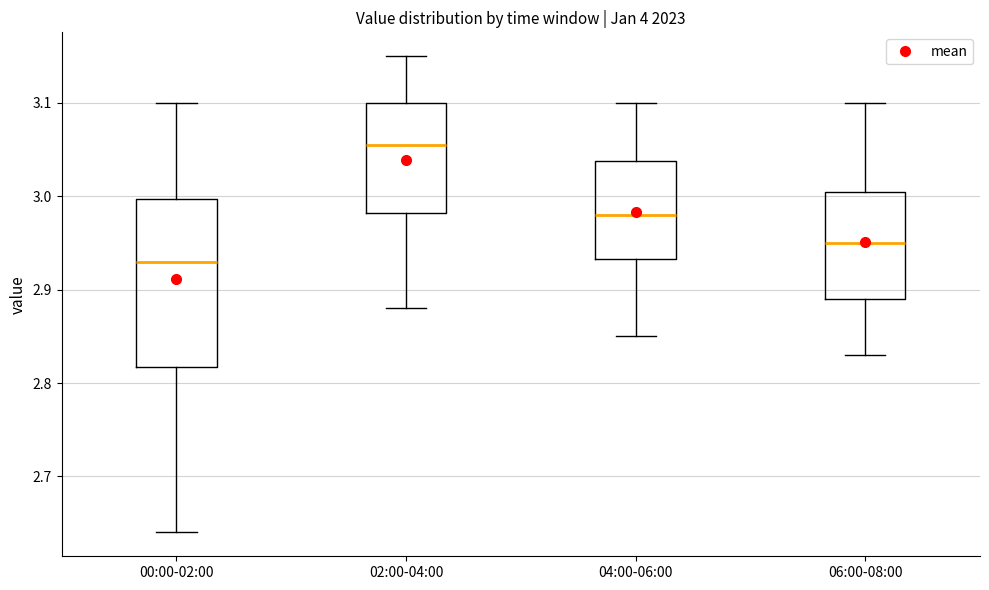

Which box's median line is the lowest?

00:00-02:00